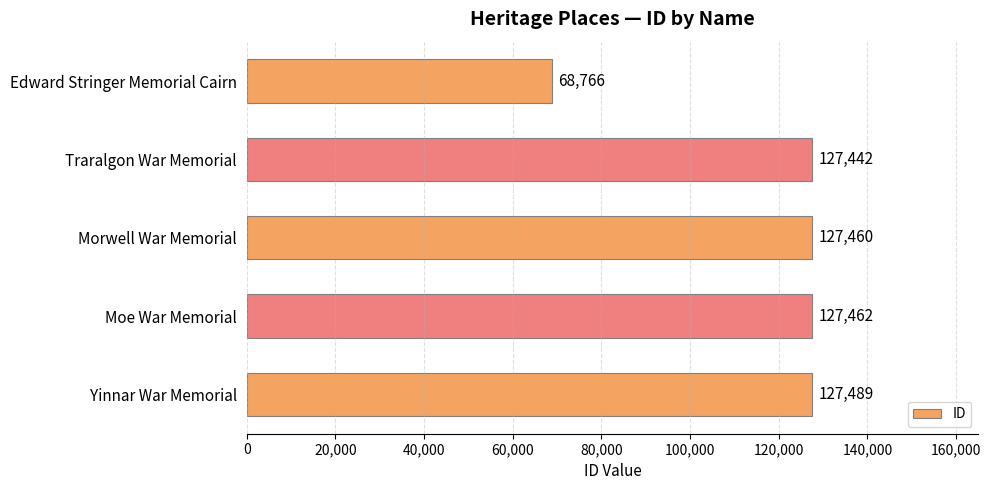

Where is the data nearest to the value 98127?

Traralgon War Memorial